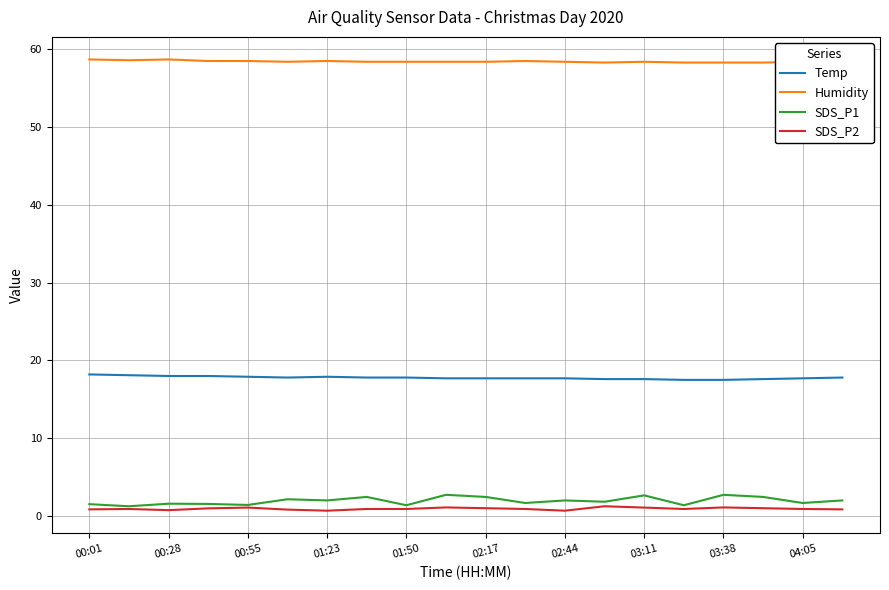

Which series has the widest spread of values?

SDS_P1